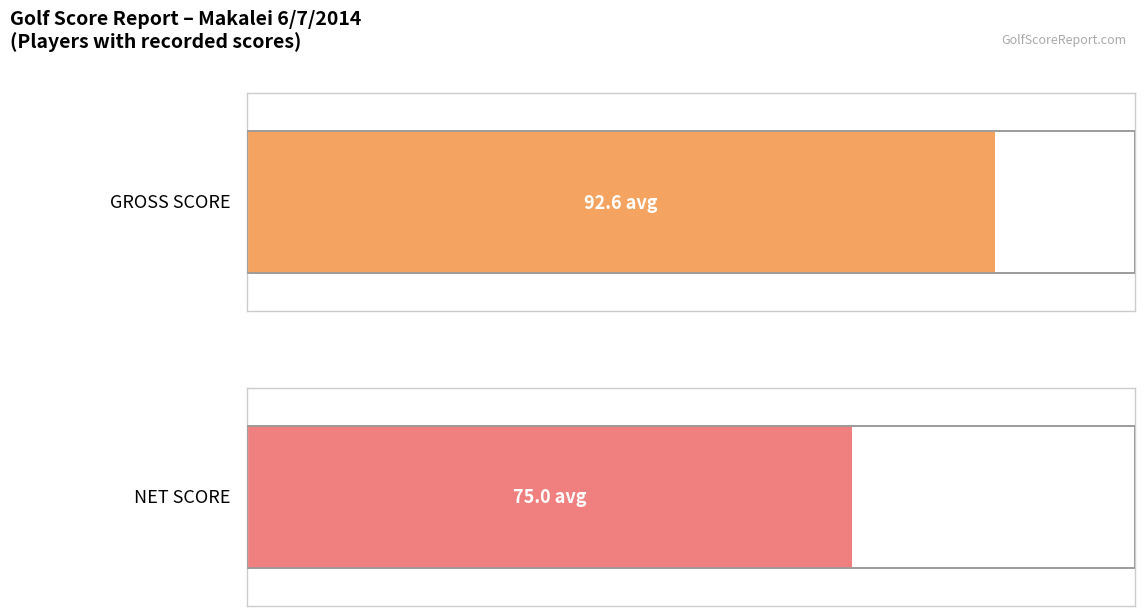

At Scarber, list the series in order from smallest to largest.

NET SCORE, GROSS SCORE